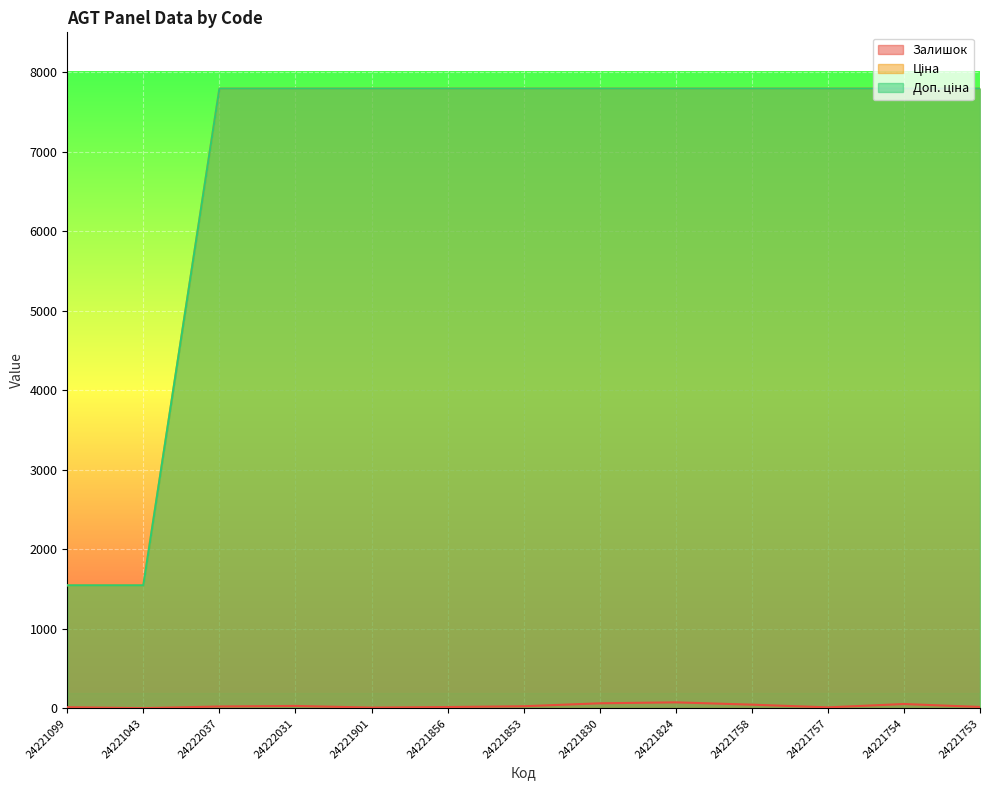

Which category has the highest value in the Ціна series?

24222037